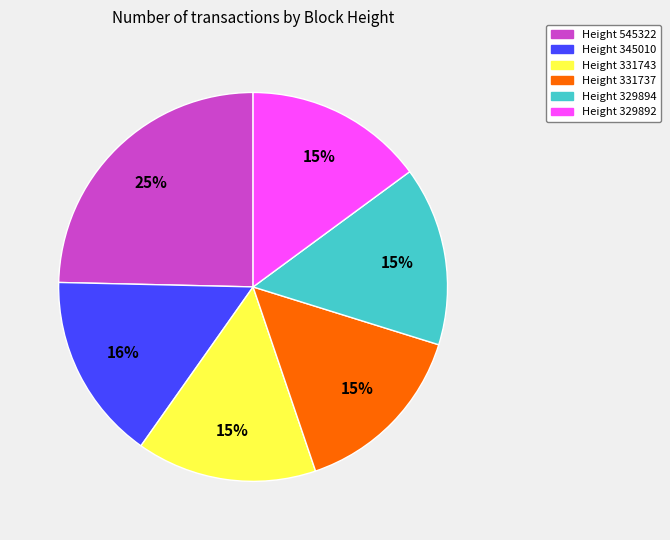

Do Height 331743 and Height 329892 together represent more than half of the pie?

No